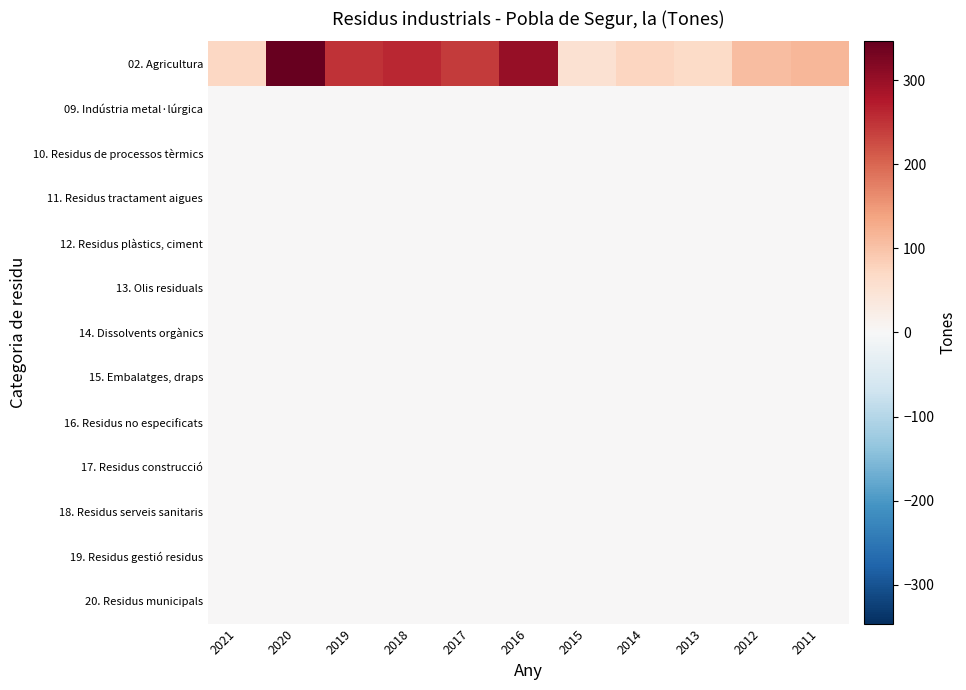

Which series has the largest total across all categories?

02. Agricultura